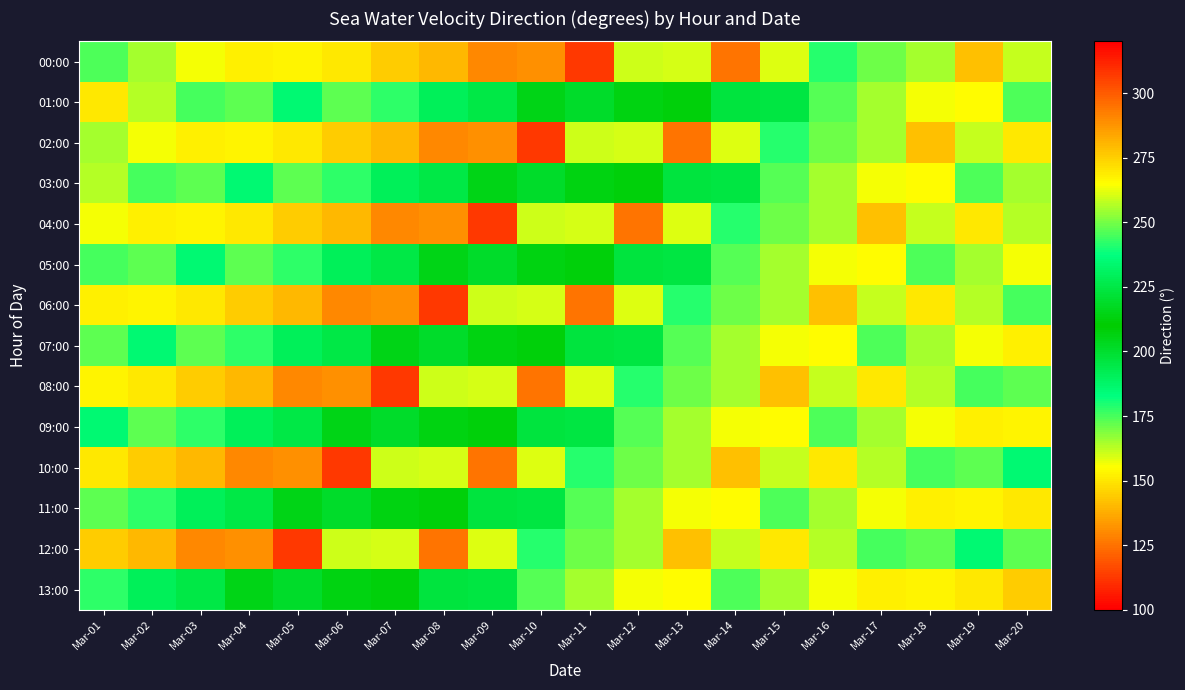

Reading right to left, what are all the values shown in this chart?

00:00: Mar-20=161.4	Mar-19=141.4	Mar-18=164.8	Mar-17=171.0	Mar-16=178.7	Mar-15=159.3	Mar-14=125.5	Mar-13=159.6	Mar-12=259.1	Mar-11=307.4	Mar-10=288.6	Mar-09=290.1	Mar-08=280.1	Mar-07=276.0	Mar-06=269.7	Mar-05=267.4	Mar-04=268.2	Mar-03=263.9	Mar-02=255.1	Mar-01=245.9
01:00: Mar-20=245.9	Mar-19=265.8	Mar-18=263.4	Mar-17=255.4	Mar-16=246.3	Mar-15=224.3	Mar-14=223.3	Mar-13=212.0	Mar-12=214.0	Mar-11=201.3	Mar-10=205.5	Mar-09=194.9	Mar-08=191.0	Mar-07=177.9	Mar-06=172.3	Mar-05=185.5	Mar-04=172.7	Mar-03=175.4	Mar-02=162.9	Mar-01=150.3
02:00: Mar-20=150.3	Mar-19=161.4	Mar-18=141.4	Mar-17=164.8	Mar-16=171.0	Mar-15=178.7	Mar-14=159.3	Mar-13=125.5	Mar-12=159.6	Mar-11=259.1	Mar-10=307.4	Mar-09=288.6	Mar-08=290.1	Mar-07=280.1	Mar-06=276.0	Mar-05=269.7	Mar-04=267.4	Mar-03=268.2	Mar-02=263.9	Mar-01=255.1
03:00: Mar-20=255.1	Mar-19=245.9	Mar-18=265.8	Mar-17=263.4	Mar-16=255.4	Mar-15=246.3	Mar-14=224.3	Mar-13=223.3	Mar-12=212.0	Mar-11=214.0	Mar-10=201.3	Mar-09=205.5	Mar-08=194.9	Mar-07=191.0	Mar-06=177.9	Mar-05=172.3	Mar-04=185.5	Mar-03=172.7	Mar-02=175.4	Mar-01=162.9
04:00: Mar-20=162.9	Mar-19=150.3	Mar-18=161.4	Mar-17=141.4	Mar-16=164.8	Mar-15=171.0	Mar-14=178.7	Mar-13=159.3	Mar-12=125.5	Mar-11=159.6	Mar-10=259.1	Mar-09=307.4	Mar-08=288.6	Mar-07=290.1	Mar-06=280.1	Mar-05=276.0	Mar-04=269.7	Mar-03=267.4	Mar-02=268.2	Mar-01=263.9
05:00: Mar-20=263.9	Mar-19=255.1	Mar-18=245.9	Mar-17=265.8	Mar-16=263.4	Mar-15=255.4	Mar-14=246.3	Mar-13=224.3	Mar-12=223.3	Mar-11=212.0	Mar-10=214.0	Mar-09=201.3	Mar-08=205.5	Mar-07=194.9	Mar-06=191.0	Mar-05=177.9	Mar-04=172.3	Mar-03=185.5	Mar-02=172.7	Mar-01=175.4
06:00: Mar-20=175.4	Mar-19=162.9	Mar-18=150.3	Mar-17=161.4	Mar-16=141.4	Mar-15=164.8	Mar-14=171.0	Mar-13=178.7	Mar-12=159.3	Mar-11=125.5	Mar-10=159.6	Mar-09=259.1	Mar-08=307.4	Mar-07=288.6	Mar-06=290.1	Mar-05=280.1	Mar-04=276.0	Mar-03=269.7	Mar-02=267.4	Mar-01=268.2
07:00: Mar-20=268.2	Mar-19=263.9	Mar-18=255.1	Mar-17=245.9	Mar-16=265.8	Mar-15=263.4	Mar-14=255.4	Mar-13=246.3	Mar-12=224.3	Mar-11=223.3	Mar-10=212.0	Mar-09=214.0	Mar-08=201.3	Mar-07=205.5	Mar-06=194.9	Mar-05=191.0	Mar-04=177.9	Mar-03=172.3	Mar-02=185.5	Mar-01=172.7
08:00: Mar-20=172.7	Mar-19=175.4	Mar-18=162.9	Mar-17=150.3	Mar-16=161.4	Mar-15=141.4	Mar-14=164.8	Mar-13=171.0	Mar-12=178.7	Mar-11=159.3	Mar-10=125.5	Mar-09=159.6	Mar-08=259.1	Mar-07=307.4	Mar-06=288.6	Mar-05=290.1	Mar-04=280.1	Mar-03=276.0	Mar-02=269.7	Mar-01=267.4
09:00: Mar-20=267.4	Mar-19=268.2	Mar-18=263.9	Mar-17=255.1	Mar-16=245.9	Mar-15=265.8	Mar-14=263.4	Mar-13=255.4	Mar-12=246.3	Mar-11=224.3	Mar-10=223.3	Mar-09=212.0	Mar-08=214.0	Mar-07=201.3	Mar-06=205.5	Mar-05=194.9	Mar-04=191.0	Mar-03=177.9	Mar-02=172.3	Mar-01=185.5
10:00: Mar-20=185.5	Mar-19=172.7	Mar-18=175.4	Mar-17=162.9	Mar-16=150.3	Mar-15=161.4	Mar-14=141.4	Mar-13=164.8	Mar-12=171.0	Mar-11=178.7	Mar-10=159.3	Mar-09=125.5	Mar-08=159.6	Mar-07=259.1	Mar-06=307.4	Mar-05=288.6	Mar-04=290.1	Mar-03=280.1	Mar-02=276.0	Mar-01=269.7
11:00: Mar-20=269.7	Mar-19=267.4	Mar-18=268.2	Mar-17=263.9	Mar-16=255.1	Mar-15=245.9	Mar-14=265.8	Mar-13=263.4	Mar-12=255.4	Mar-11=246.3	Mar-10=224.3	Mar-09=223.3	Mar-08=212.0	Mar-07=214.0	Mar-06=201.3	Mar-05=205.5	Mar-04=194.9	Mar-03=191.0	Mar-02=177.9	Mar-01=172.3
12:00: Mar-20=172.3	Mar-19=185.5	Mar-18=172.7	Mar-17=175.4	Mar-16=162.9	Mar-15=150.3	Mar-14=161.4	Mar-13=141.4	Mar-12=164.8	Mar-11=171.0	Mar-10=178.7	Mar-09=159.3	Mar-08=125.5	Mar-07=159.6	Mar-06=259.1	Mar-05=307.4	Mar-04=288.6	Mar-03=290.1	Mar-02=280.1	Mar-01=276.0
13:00: Mar-20=276.0	Mar-19=269.7	Mar-18=267.4	Mar-17=268.2	Mar-16=263.9	Mar-15=255.1	Mar-14=245.9	Mar-13=265.8	Mar-12=263.4	Mar-11=255.4	Mar-10=246.3	Mar-09=224.3	Mar-08=223.3	Mar-07=212.0	Mar-06=214.0	Mar-05=201.3	Mar-04=205.5	Mar-03=194.9	Mar-02=191.0	Mar-01=177.9